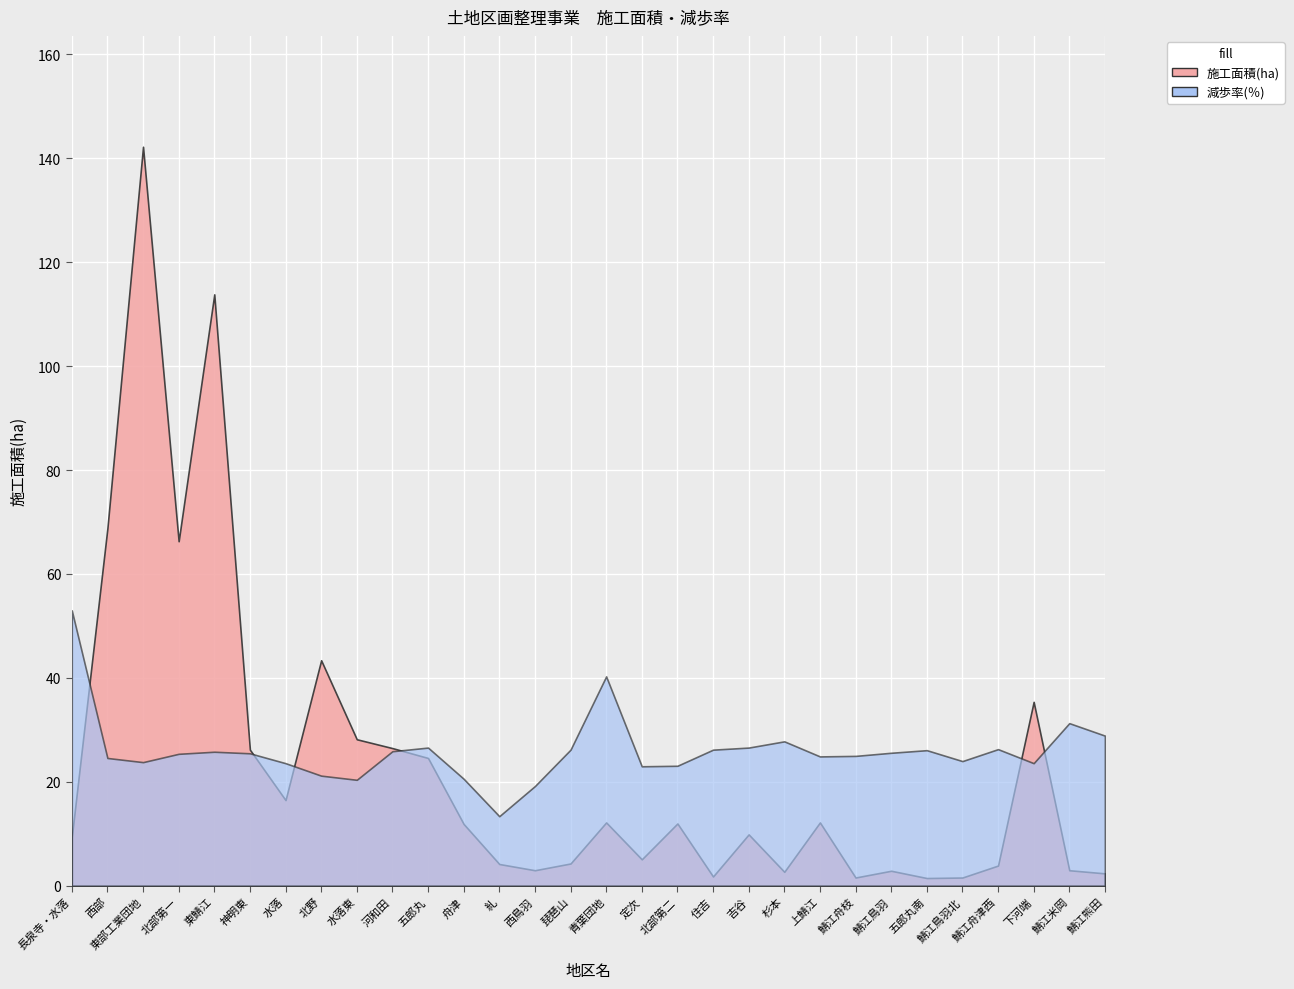

True or false: 減歩率(％) and 施工面積(ha) cross at least once.

True